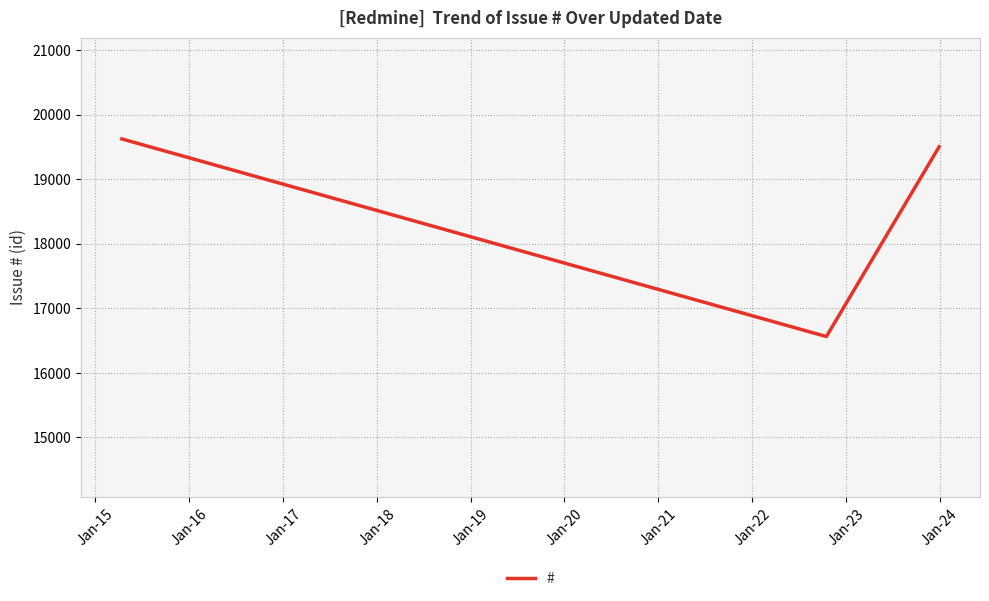

Reading left to right, list all the values displayed in this chart.

19622	16561	19501